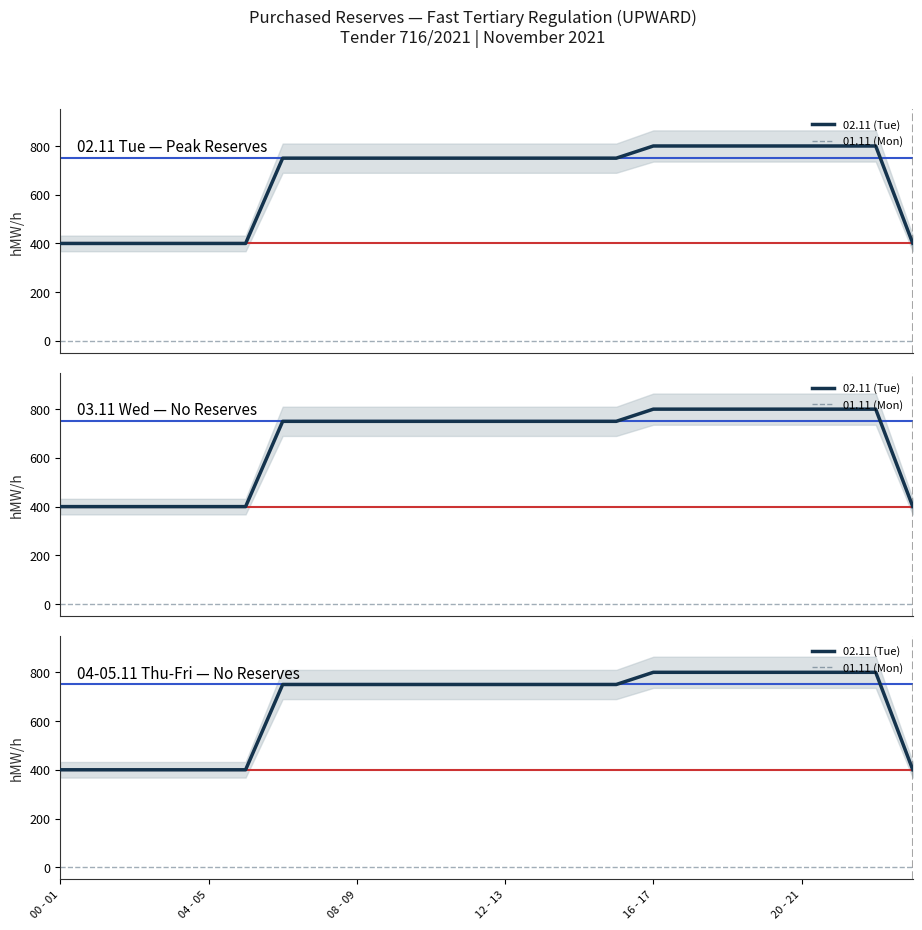

Reading right to left, transcribe all the data shown in this chart.

02.11 (Tue): 400	800	800	800	800	800	800	800	750	750	750	750	750	750	750	750	750	750	400	400	400	400	400	400
01.11 (Mon): 0	0	0	0	0	0	0	0	0	0	0	0	0	0	0	0	0	0	0	0	0	0	0	0